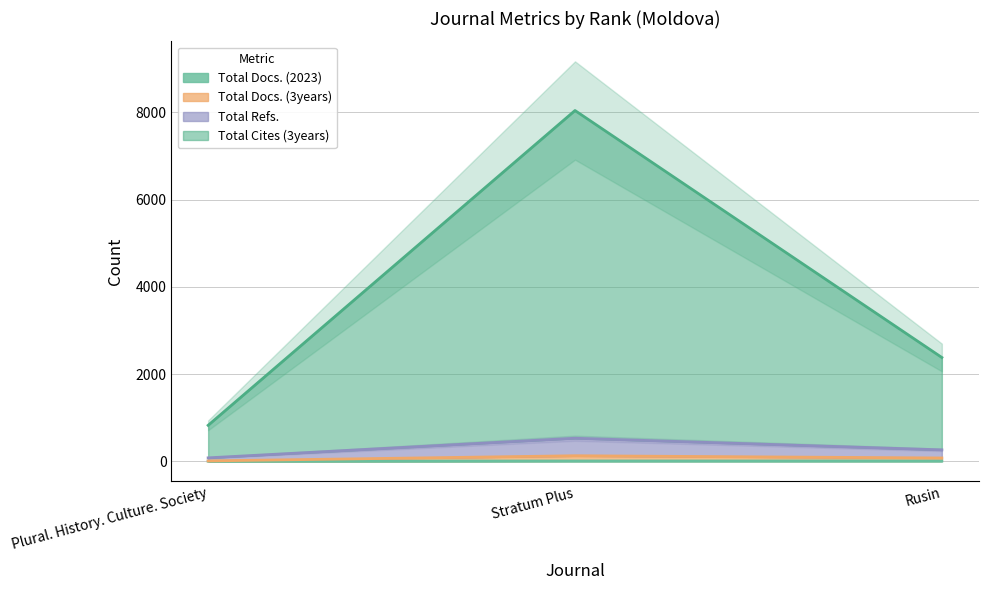

How many categories are shown in the chart?

3